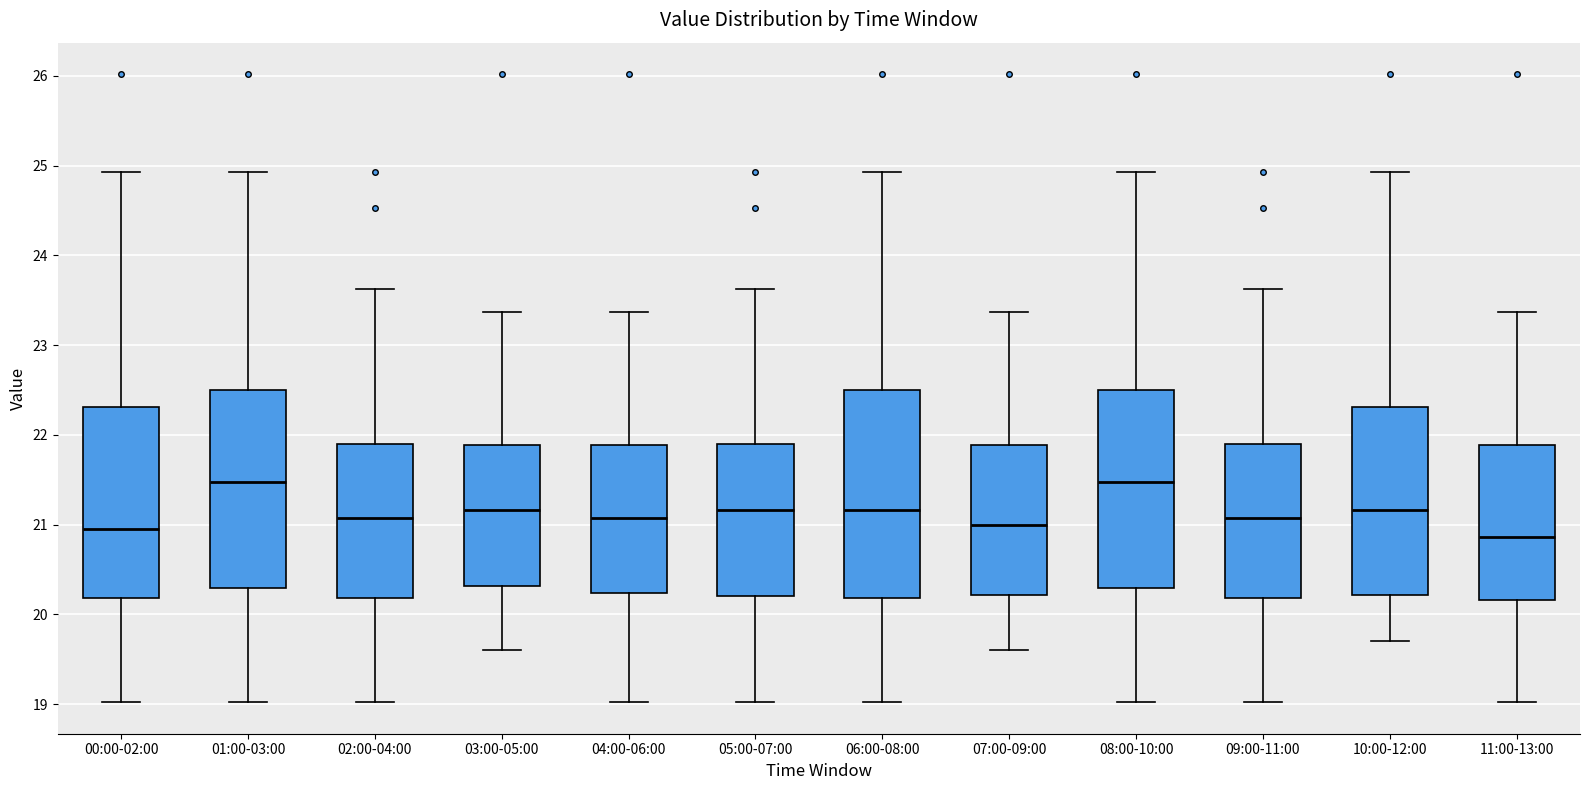

Comparing the boxes themselves (not the whiskers), which one is the tallest?

06:00-08:00